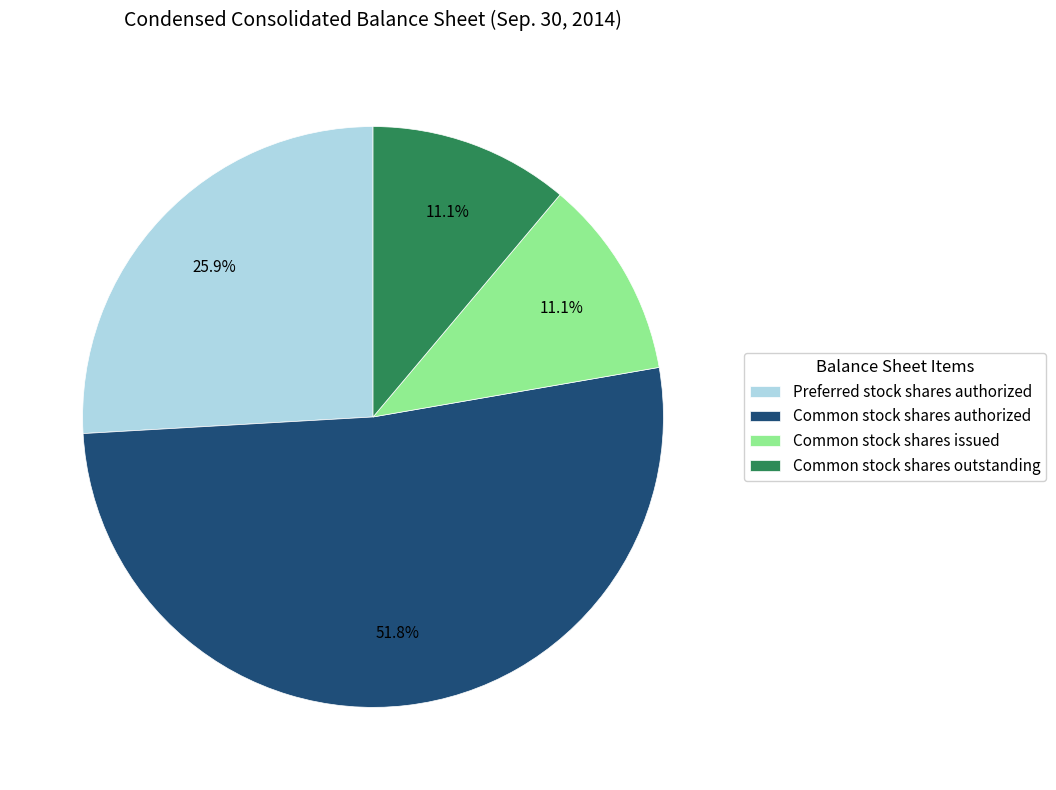

Between Preferred stock shares authorized and Common stock shares outstanding, which is larger?

Preferred stock shares authorized